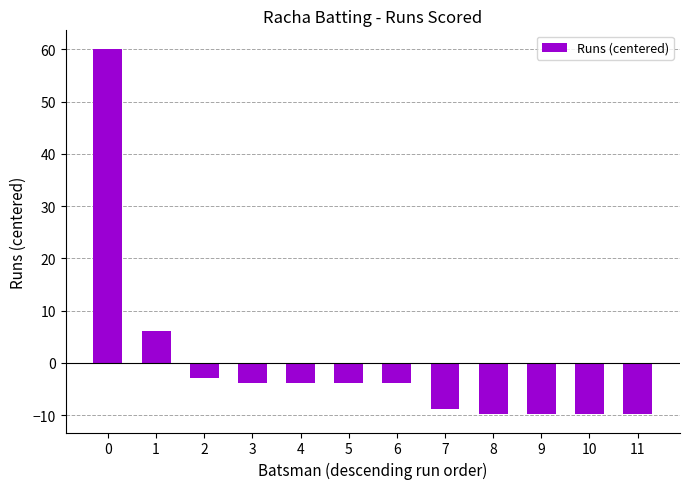

What is the minimum value shown in the chart?

-9.8